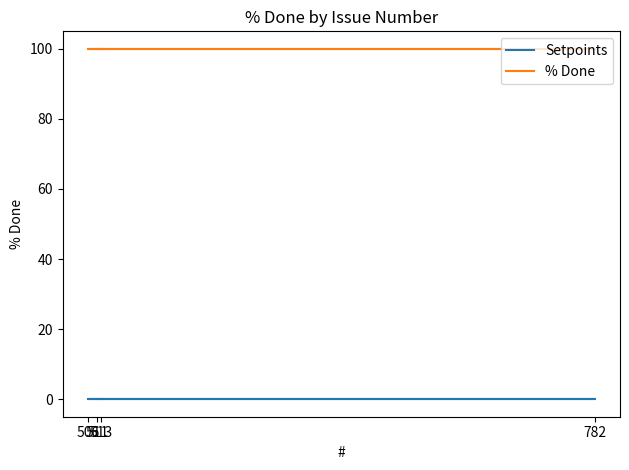

Rank the series by their average value, from highest to lowest.

% Done, Setpoints